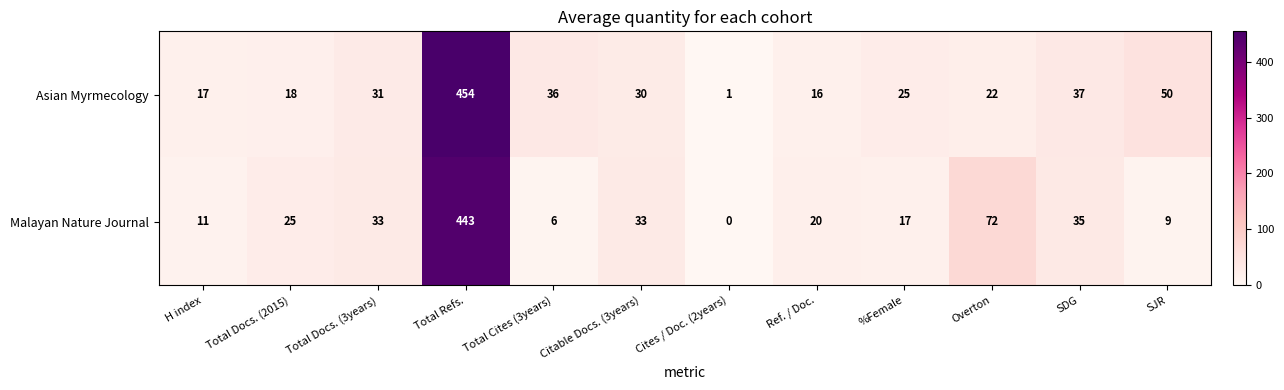

Rank the series at Overton from highest to lowest value.

Malayan Nature Journal, Asian Myrmecology